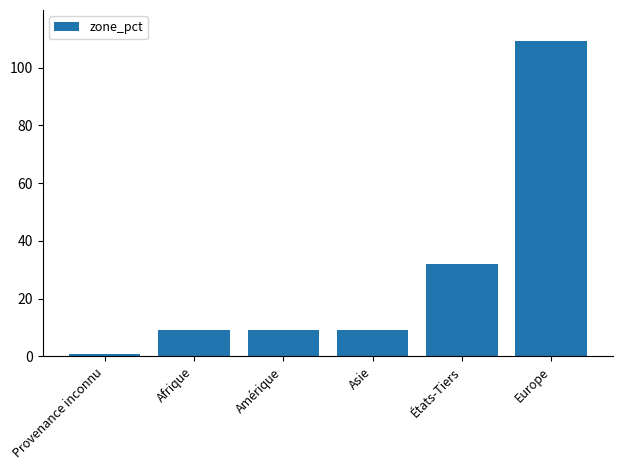

The chart shows a value of 9 at Asie. True or false?

True